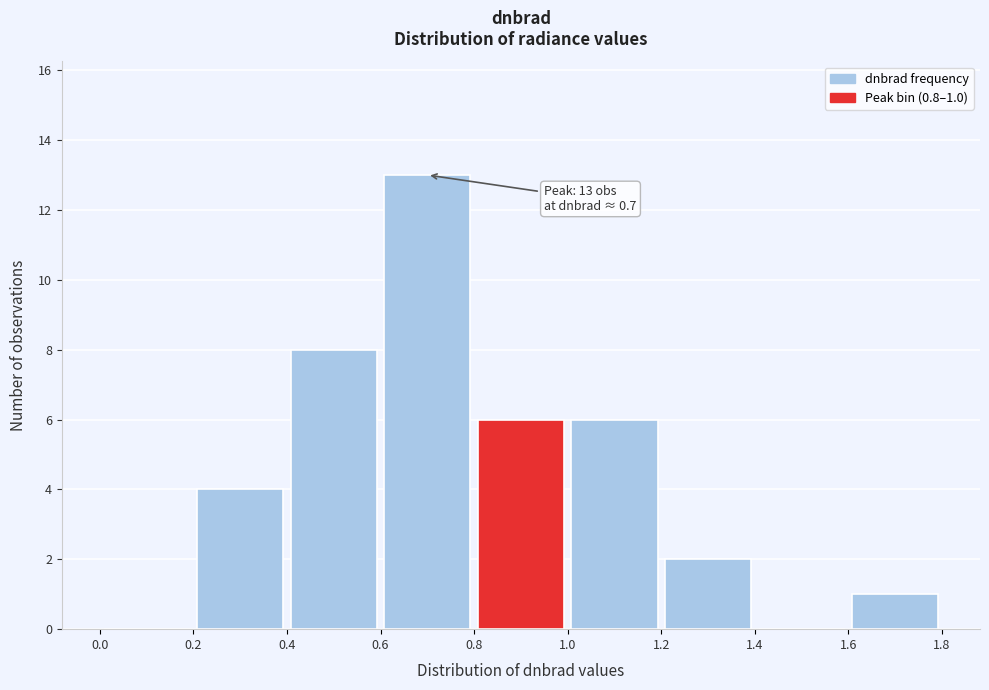

Over which range of the x-axis is the bar tallest?

0.6 to 0.8